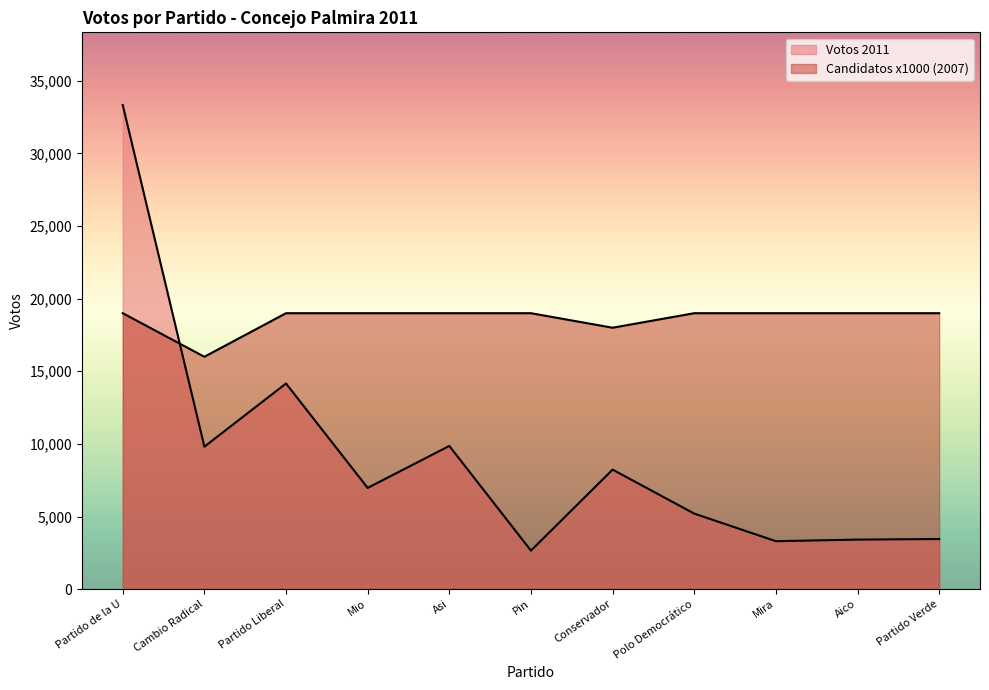

Rank the series by their maximum value, from lowest to highest.

Votos 2007, Votos 2011